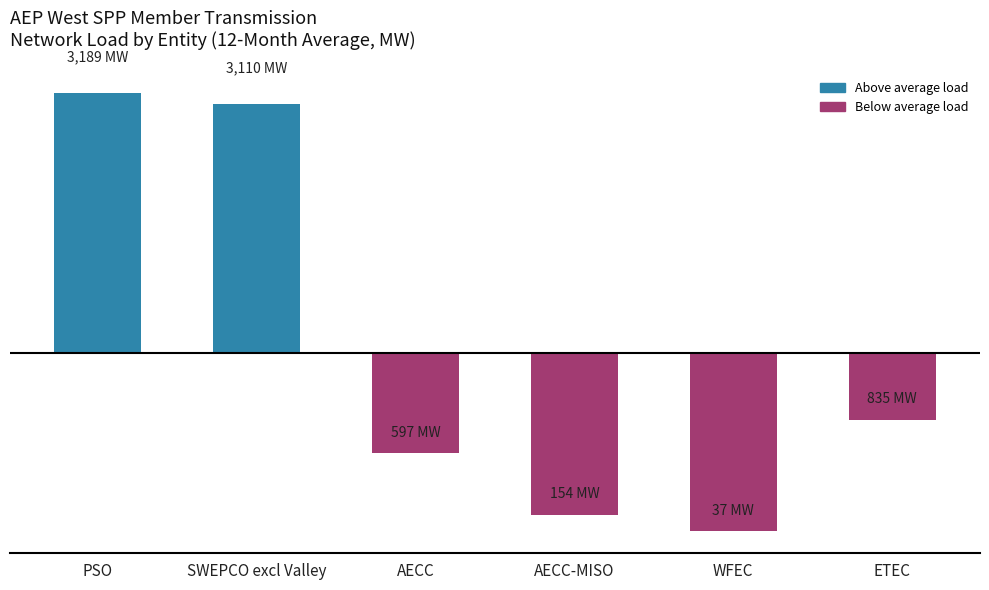

Which category has the highest value across all series?

PSO